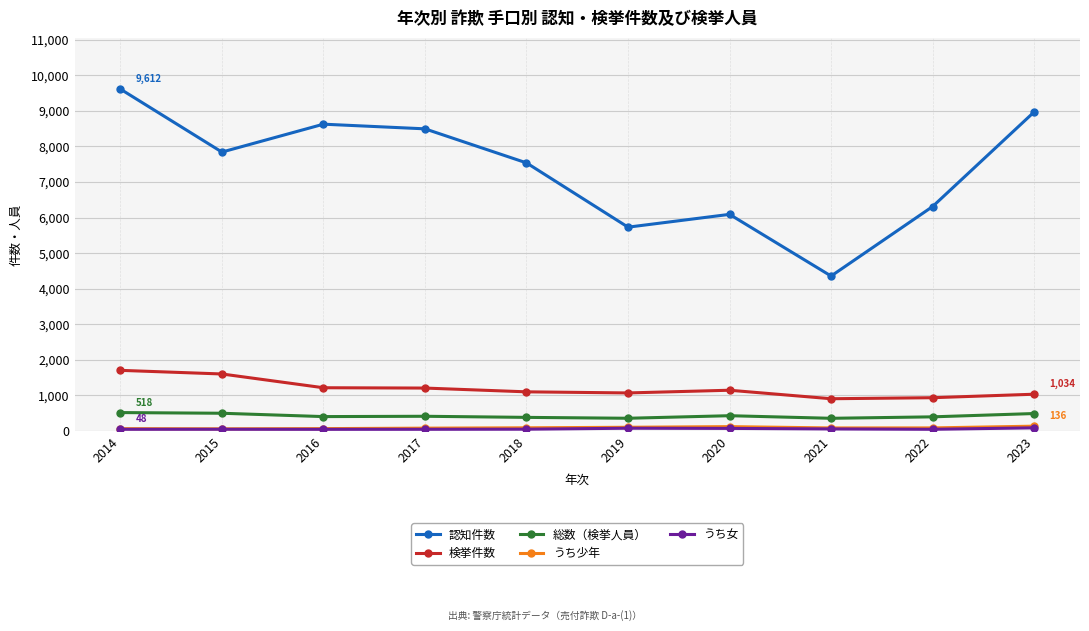

At which category is the sum across all series the highest?

2014